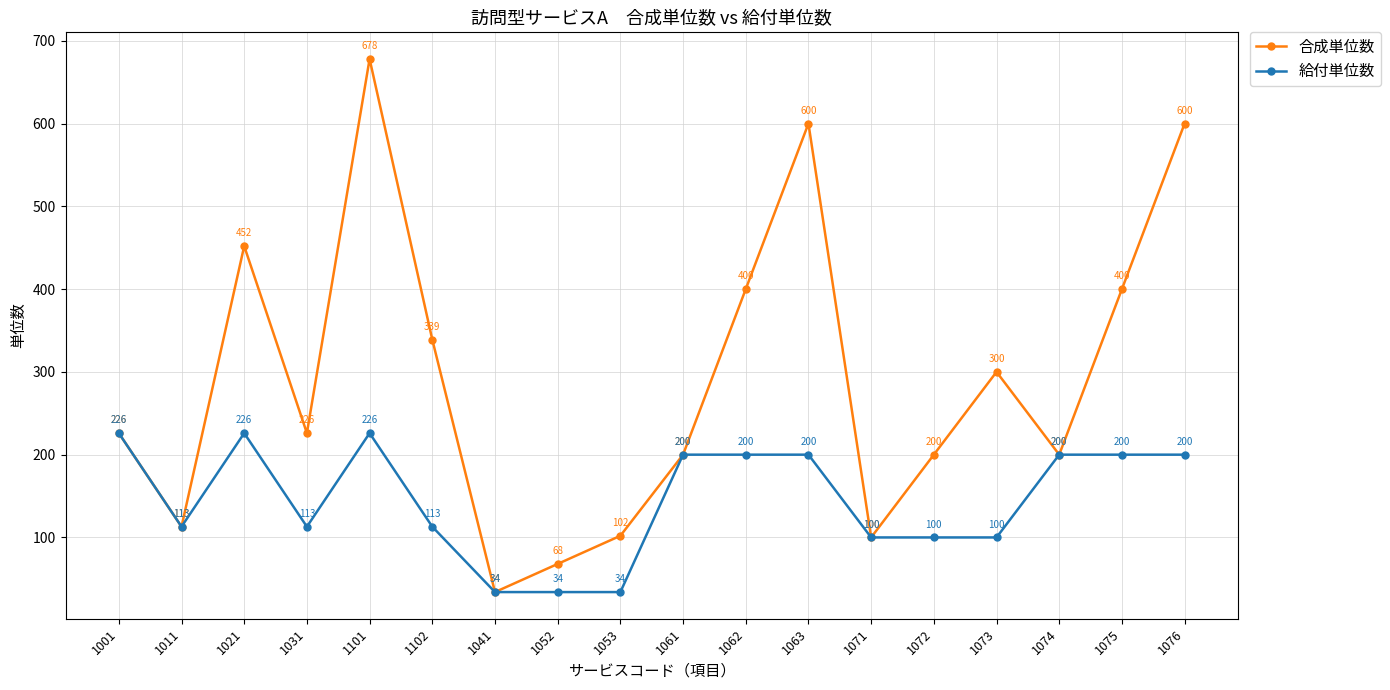

Which category has the highest value in the 合成単位数 series?

1101